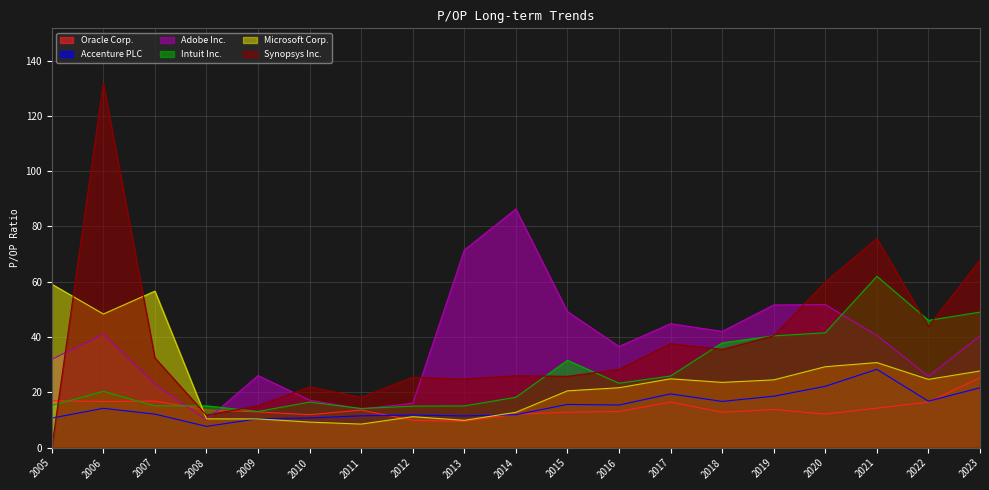

What are all the series names shown in the legend?

Oracle Corp., Accenture PLC, Adobe Inc., Intuit Inc., Microsoft Corp., Synopsys Inc.